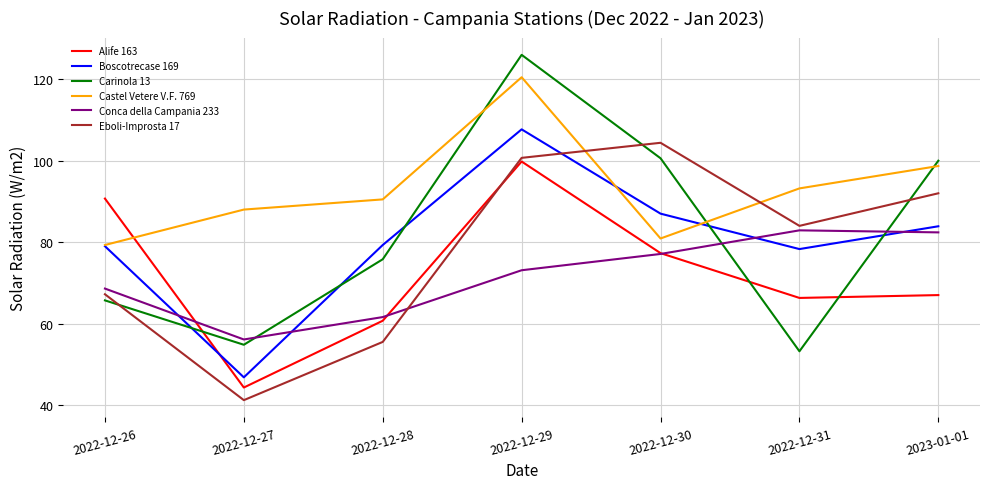

What is the difference between the maximum and minimum values in the Boscotrecase 169 series?

60.9